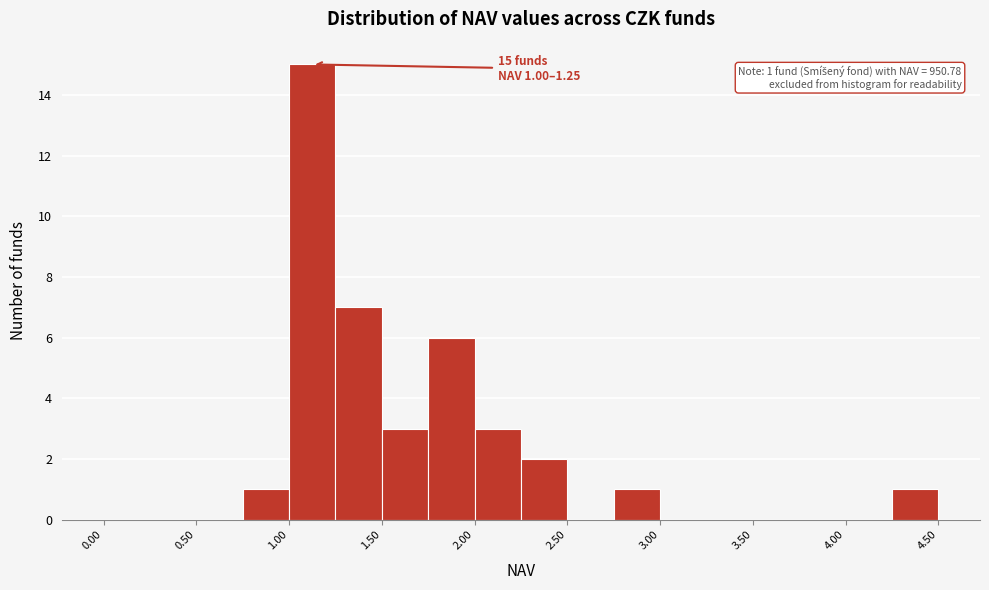

Over which range of the x-axis is the bar tallest?

1.00 to 1.25